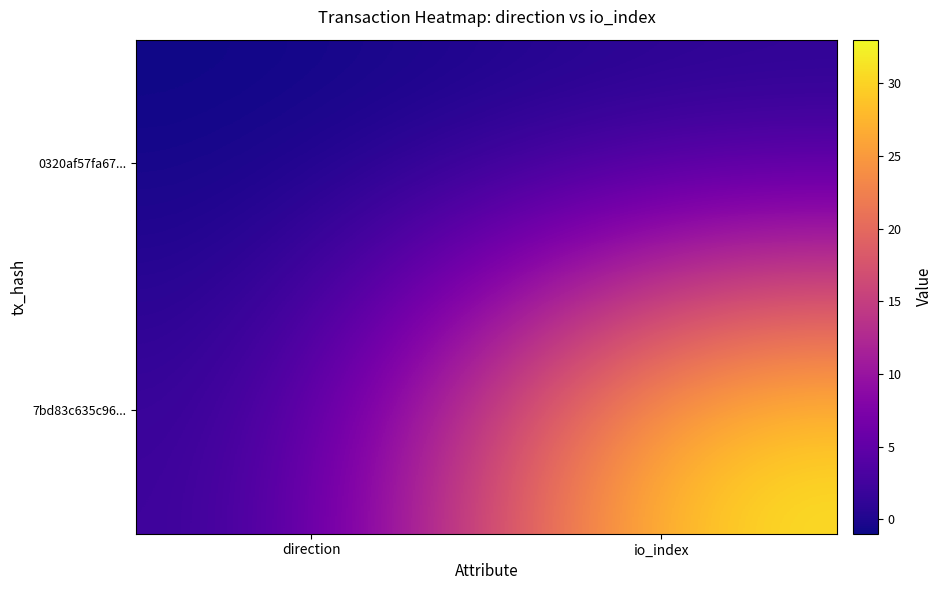

Reading left to right, transcribe all the data shown in this chart.

0320af57fa67...: direction=-1	io_index=0
7bd83c635c96...: direction=1	io_index=33